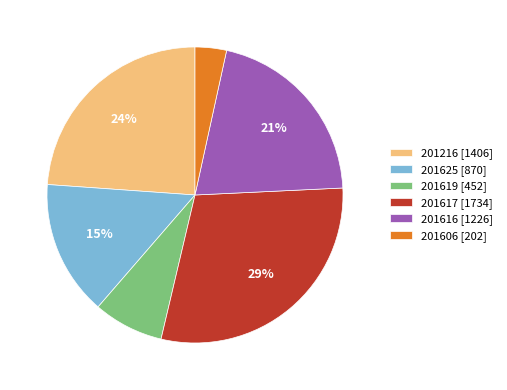

Rank the categories by value from lowest to highest.

201606, 201619, 201625, 201616, 201216, 201617